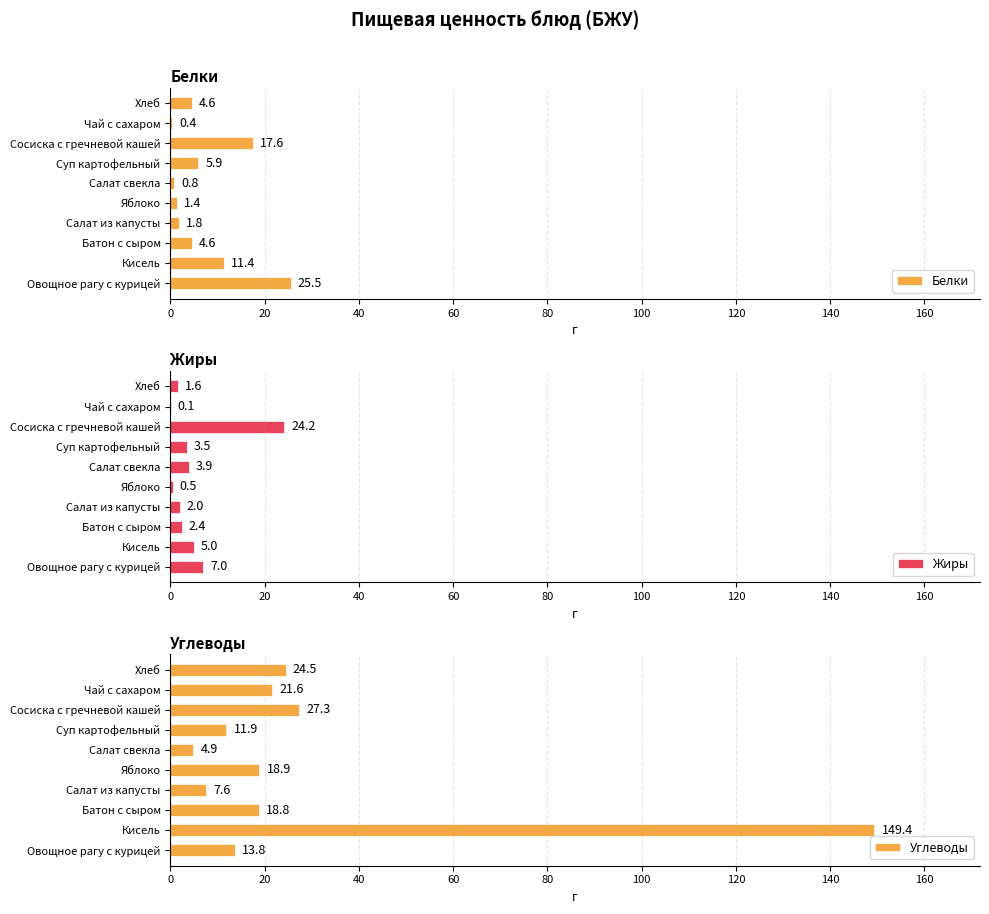

True or false: Белки has a value of 31.3 at Сосиска с гречневой кашей.

False